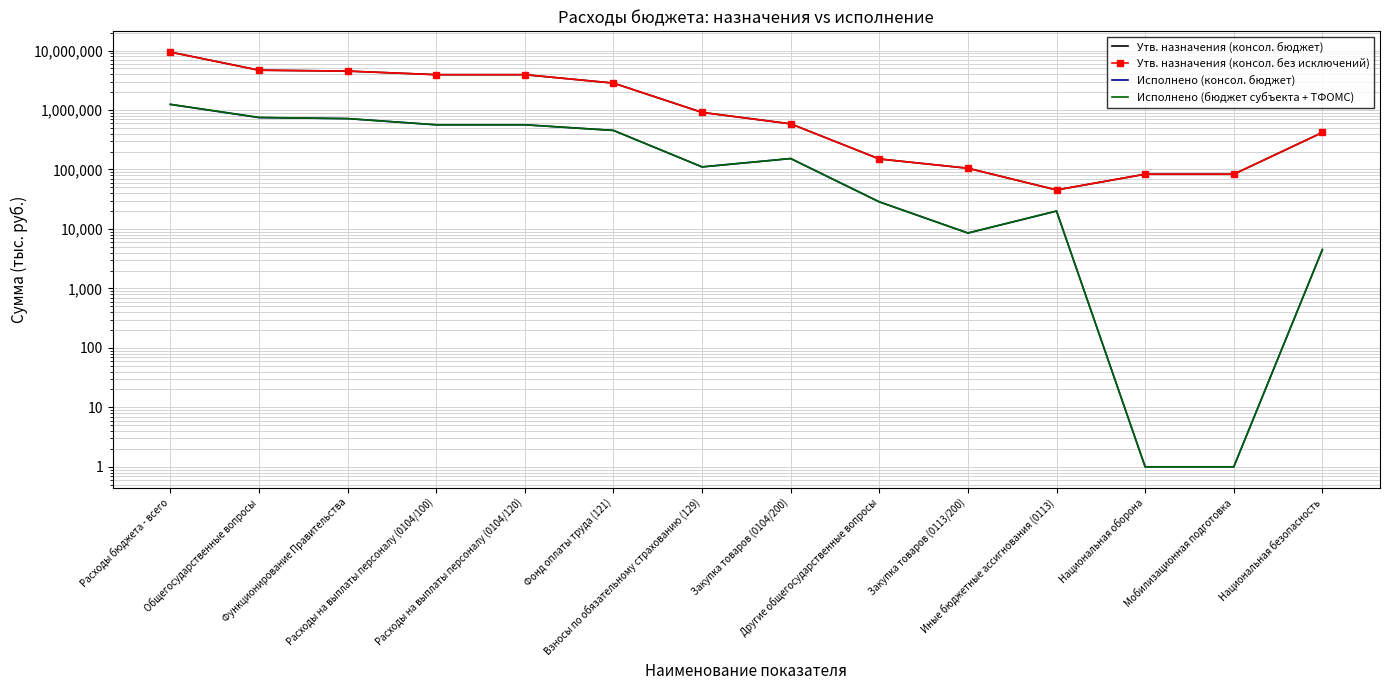

How many lines are shown in the chart?

4